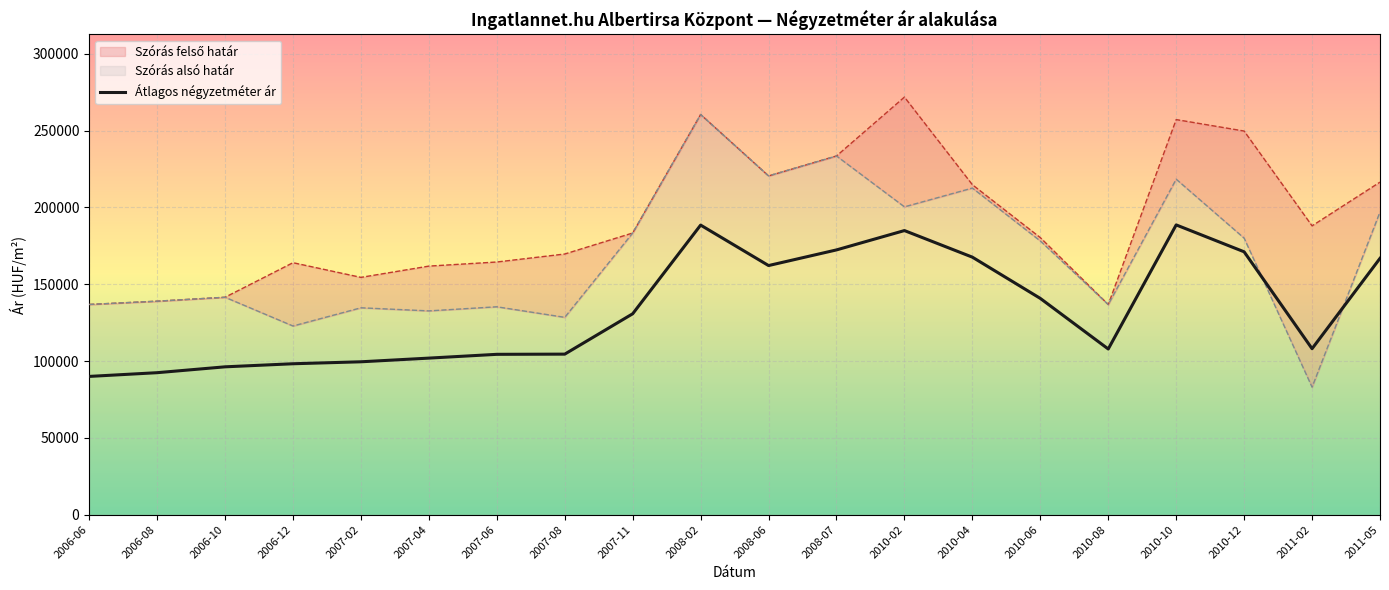

Rank the categories by value from lowest to highest.

2006-06, 2006-08, 2006-10, 2006-12, 2007-02, 2007-04, 2007-06, 2007-08, 2010-08, 2011-02, 2007-11, 2010-06, 2008-06, 2011-05, 2010-04, 2010-12, 2008-07, 2010-02, 2008-02, 2010-10